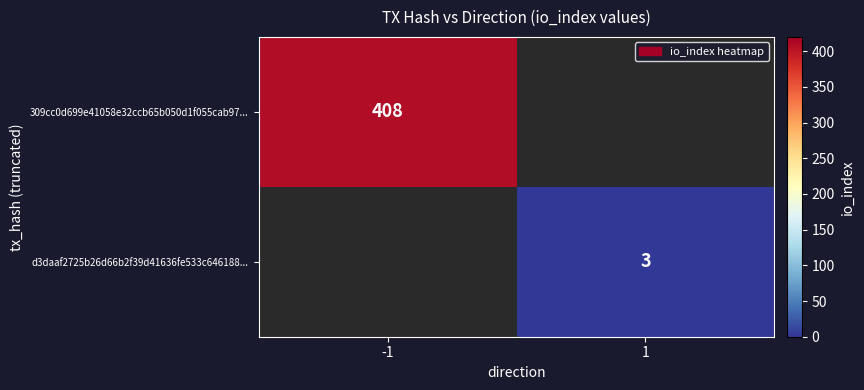

True or false: d3daaf2725b26d66b2f39d41636fe533c646188... has a value of 1 at 1.

False